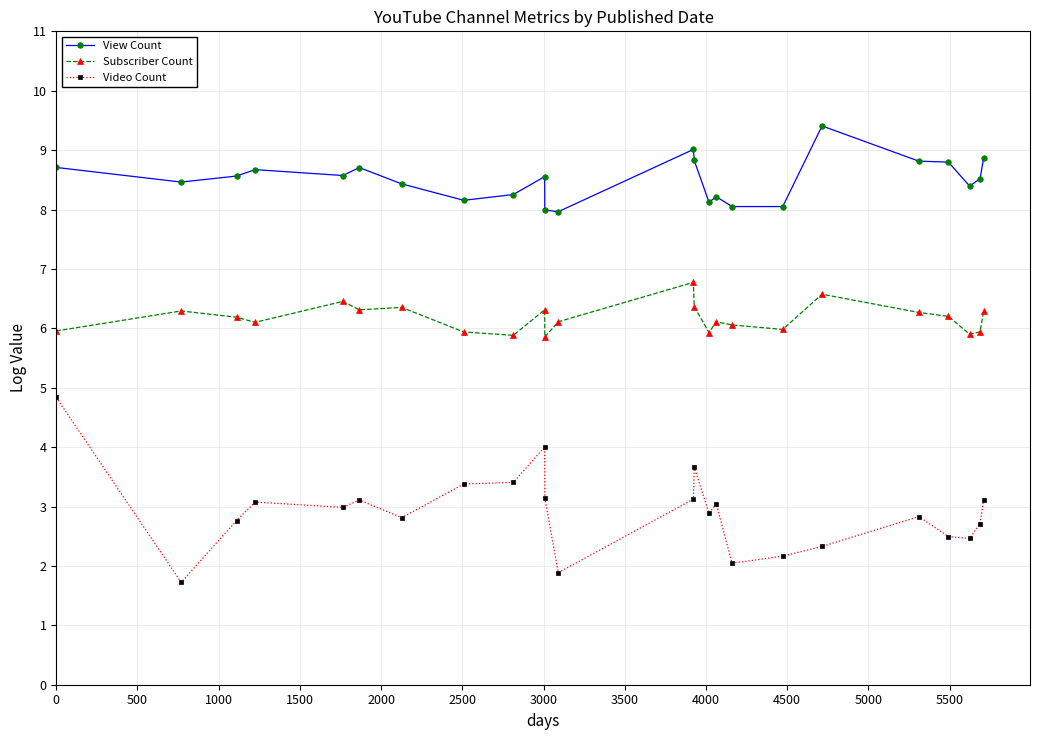

True or false: View Count and Video Count intersect in this chart.

False